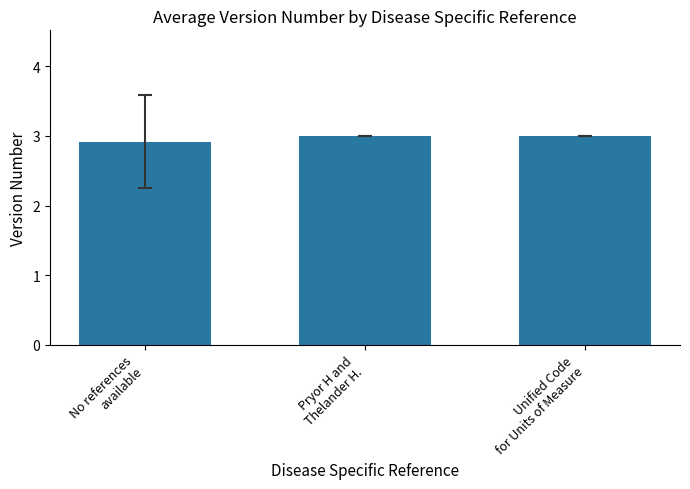

Is it true that the value at No references
available is 1.5?

False